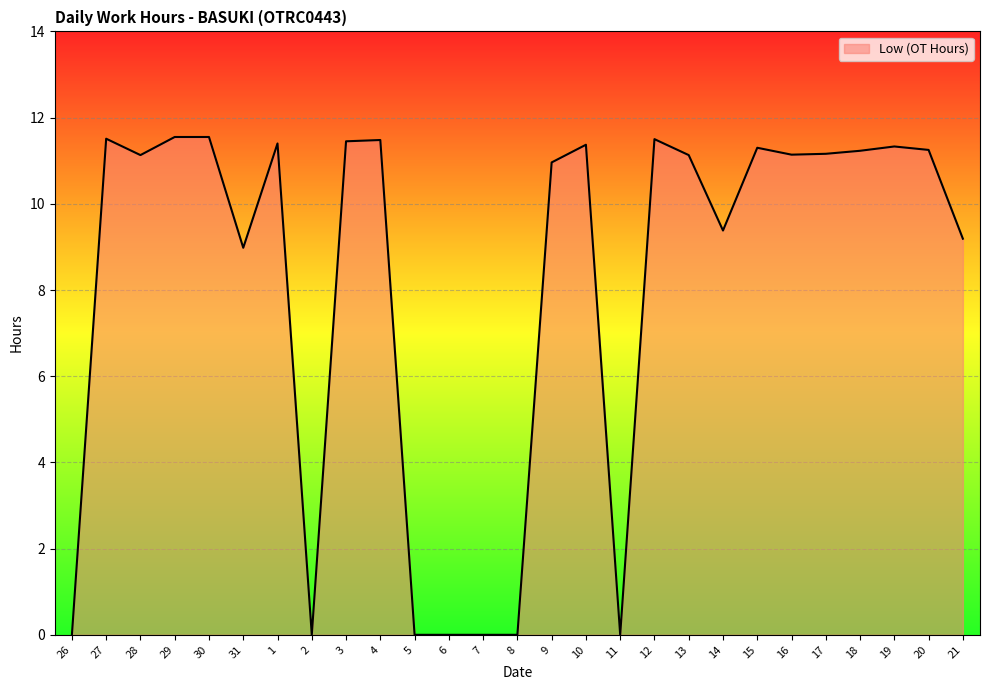

At which label is the value closest to 5?

31